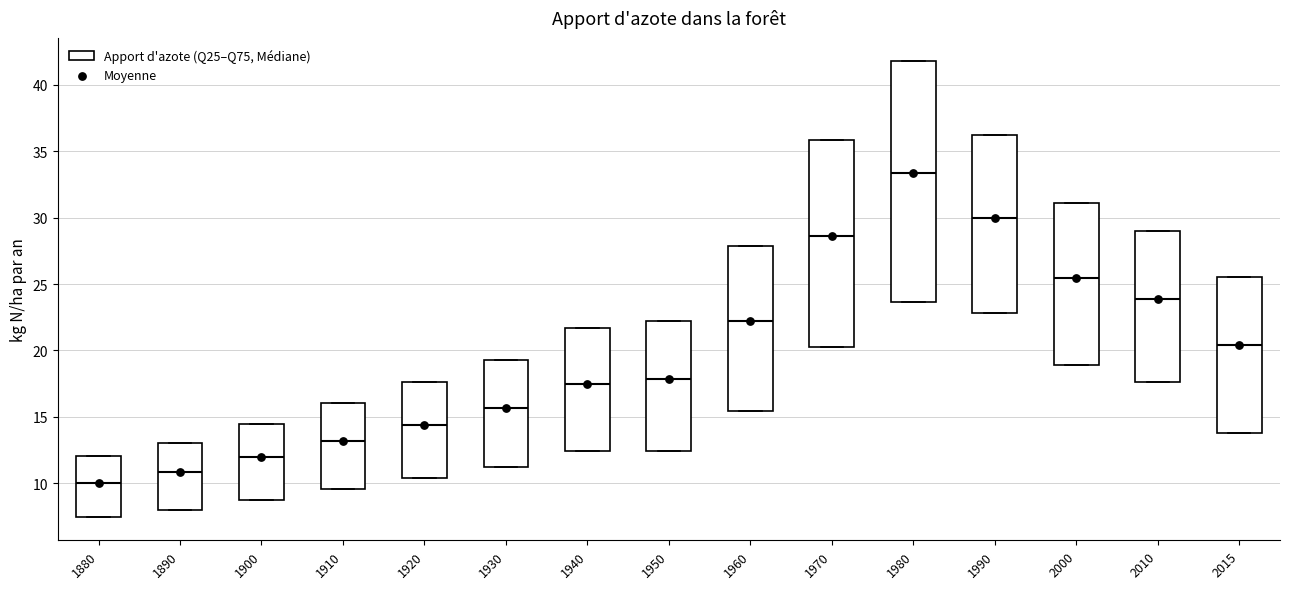

Reading left to right, read every box against the y-axis: the position of its median line, the range the box covers, and the ends of its whiskers. The values are not printed on the chart, so give them approximately, as read against the axis.

1880: median 10.0, box 7.5 to 12.0, whiskers 7.5 to 12.0
1890: median 11.0, box 8.0 to 13.0, whiskers 8.0 to 13.0
1900: median 12.0, box 8.5 to 14.5, whiskers 8.5 to 14.5
1910: median 13.0, box 9.5 to 16.0, whiskers 9.5 to 16.0
1920: median 14.5, box 10.5 to 17.5, whiskers 10.5 to 17.5
1930: median 15.5, box 11.0 to 19.5, whiskers 11.0 to 19.5
1940: median 17.5, box 12.5 to 21.5, whiskers 12.5 to 21.5
1950: median 18.0, box 12.5 to 22.5, whiskers 12.5 to 22.5
1960: median 22.0, box 15.5 to 28.0, whiskers 15.5 to 28.0
1970: median 28.5, box 20.0 to 36.0, whiskers 20.0 to 36.0
1980: median 33.5, box 23.5 to 42.0, whiskers 23.5 to 42.0
1990: median 30.0, box 23.0 to 36.0, whiskers 23.0 to 36.0
2000: median 25.5, box 19.0 to 31.0, whiskers 19.0 to 31.0
2010: median 24.0, box 17.5 to 29.0, whiskers 17.5 to 29.0
2015: median 20.5, box 14.0 to 25.5, whiskers 14.0 to 25.5